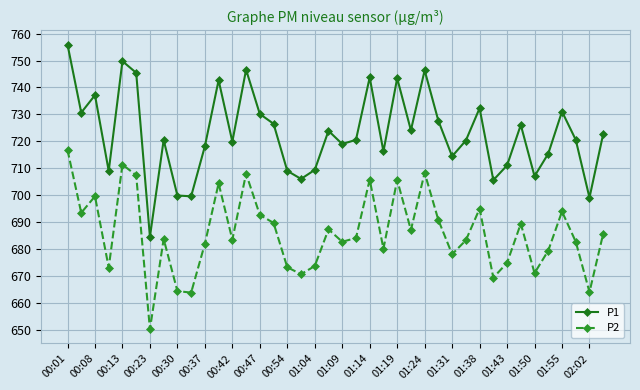

True or false: P2 and P1 intersect in this chart.

False